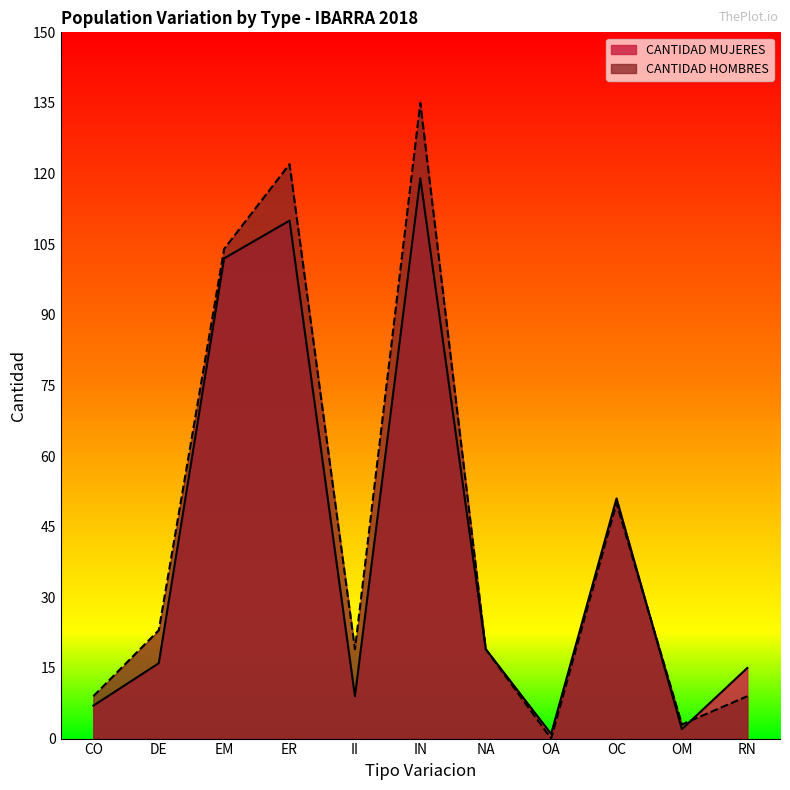

At which label does CANTIDAD HOMBRES reach its minimum?

OA